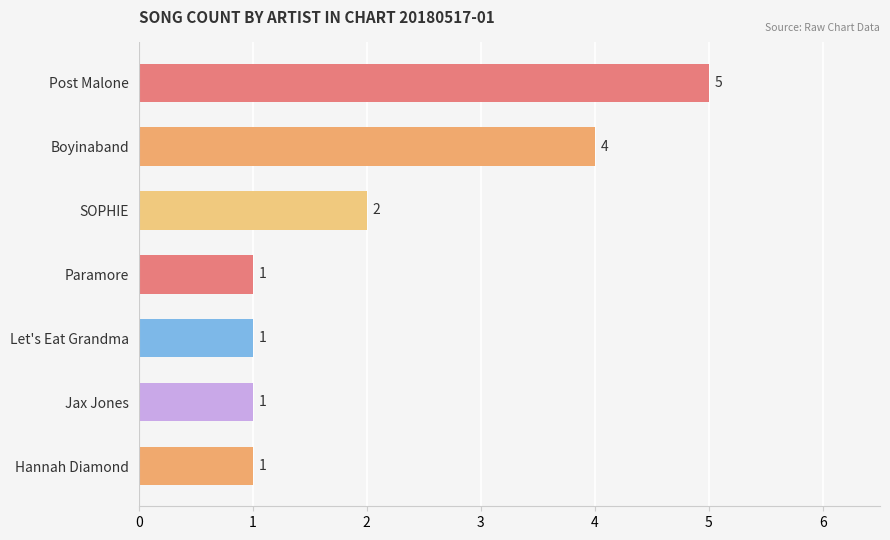

What is the difference between the maximum and second lowest values?

4